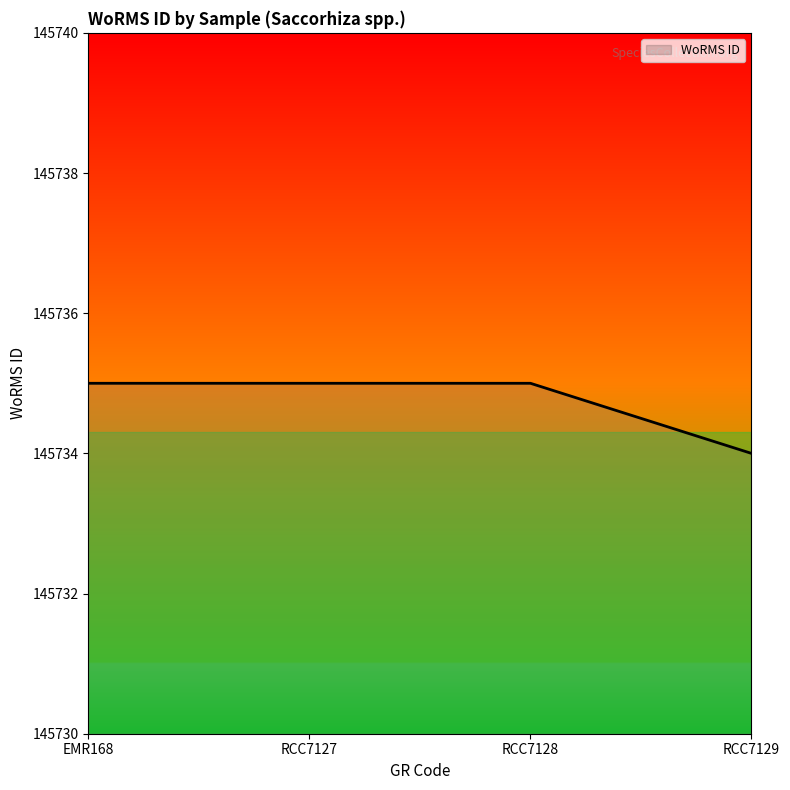

True or false: there are more than 1 points higher than both neighbors.

False